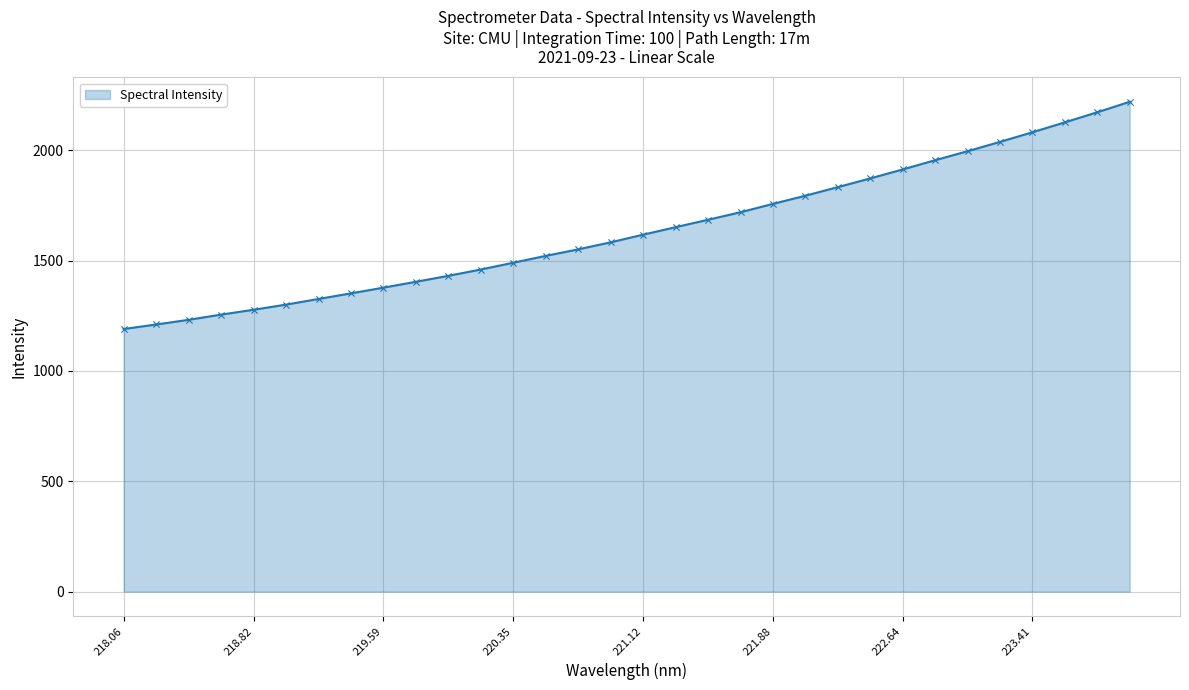

What is the minimum value shown in the chart?

1190.1